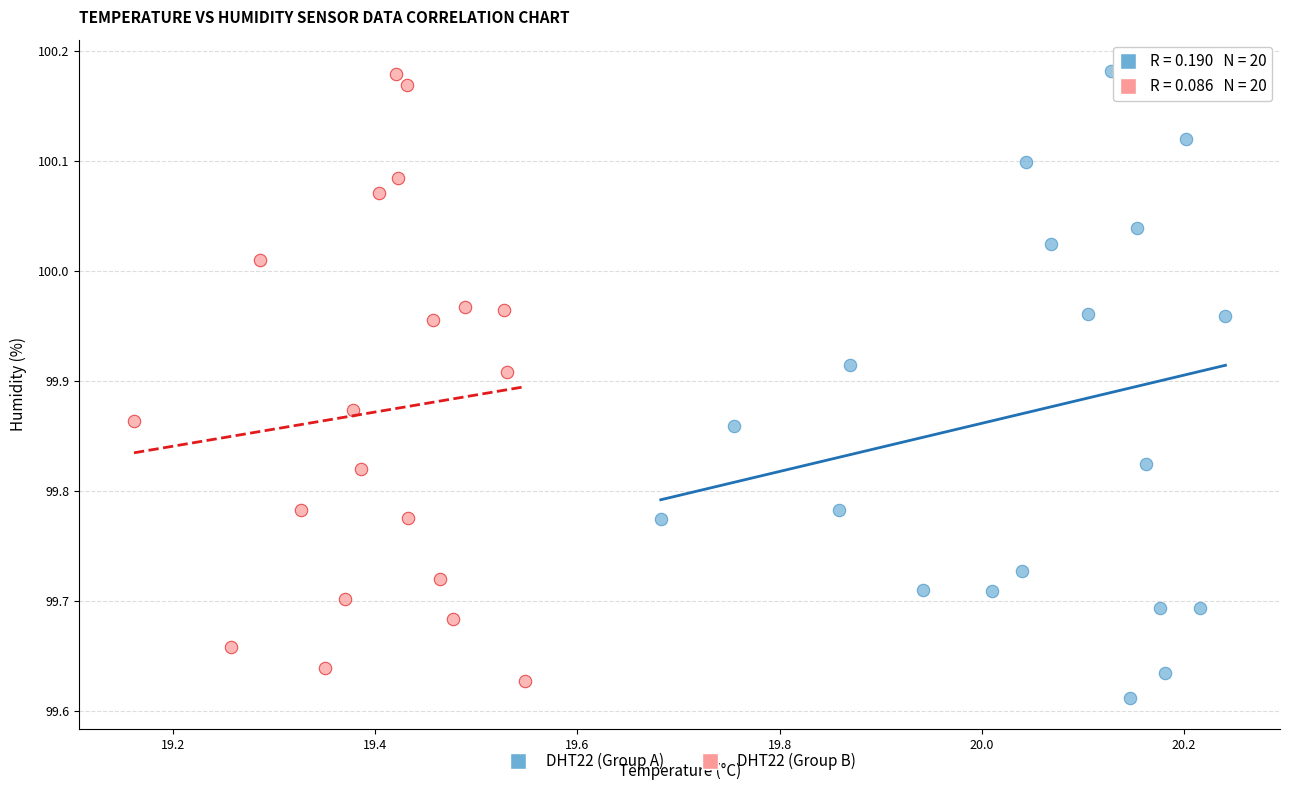

Which series reaches the minimum Y coordinate?

DHT22 (Group A)